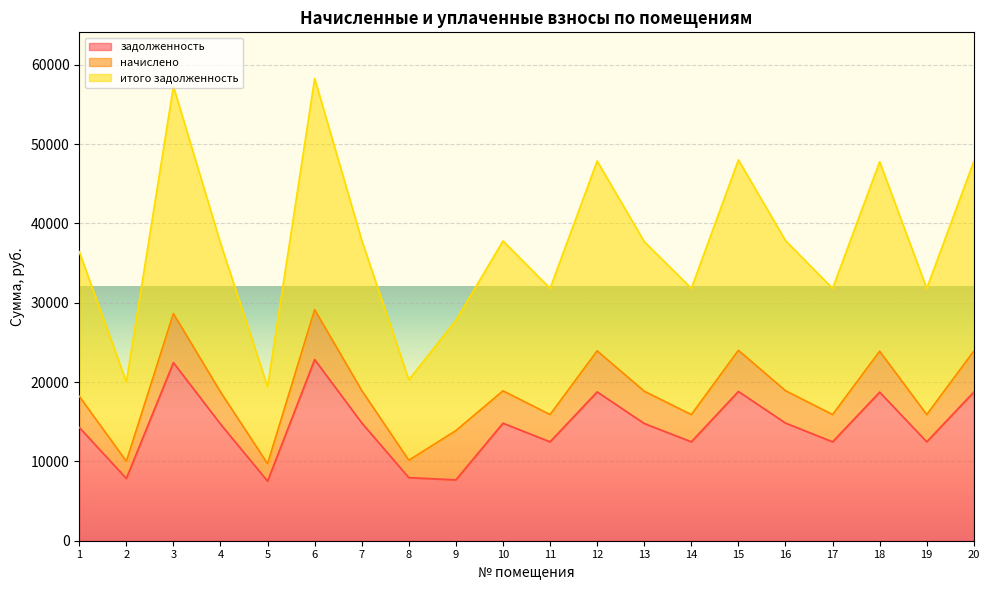

What is the value of the итого задолженность point at the 17th from the left?

15907.5